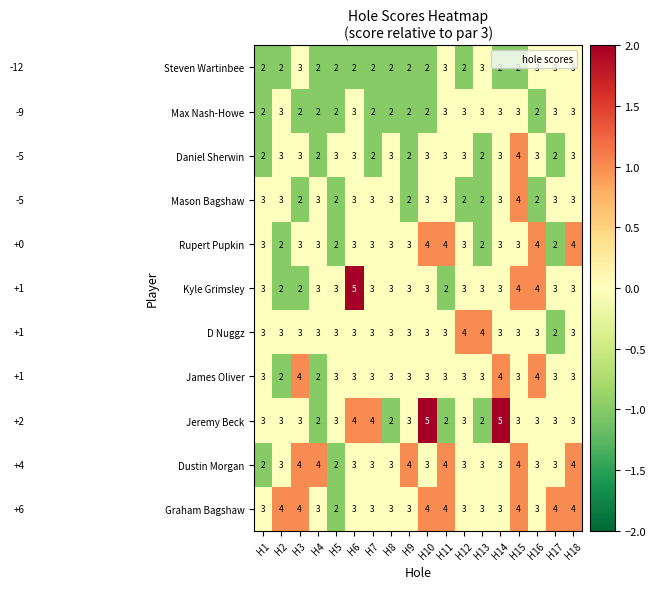

What is the sum of all James Oliver values?

55